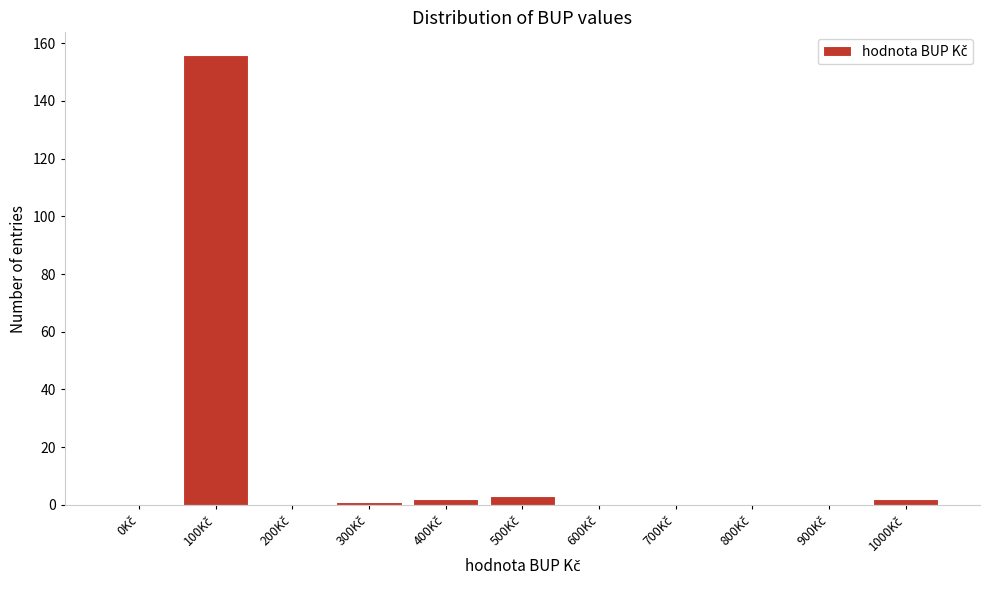

What is the maximum value shown in the chart?

156